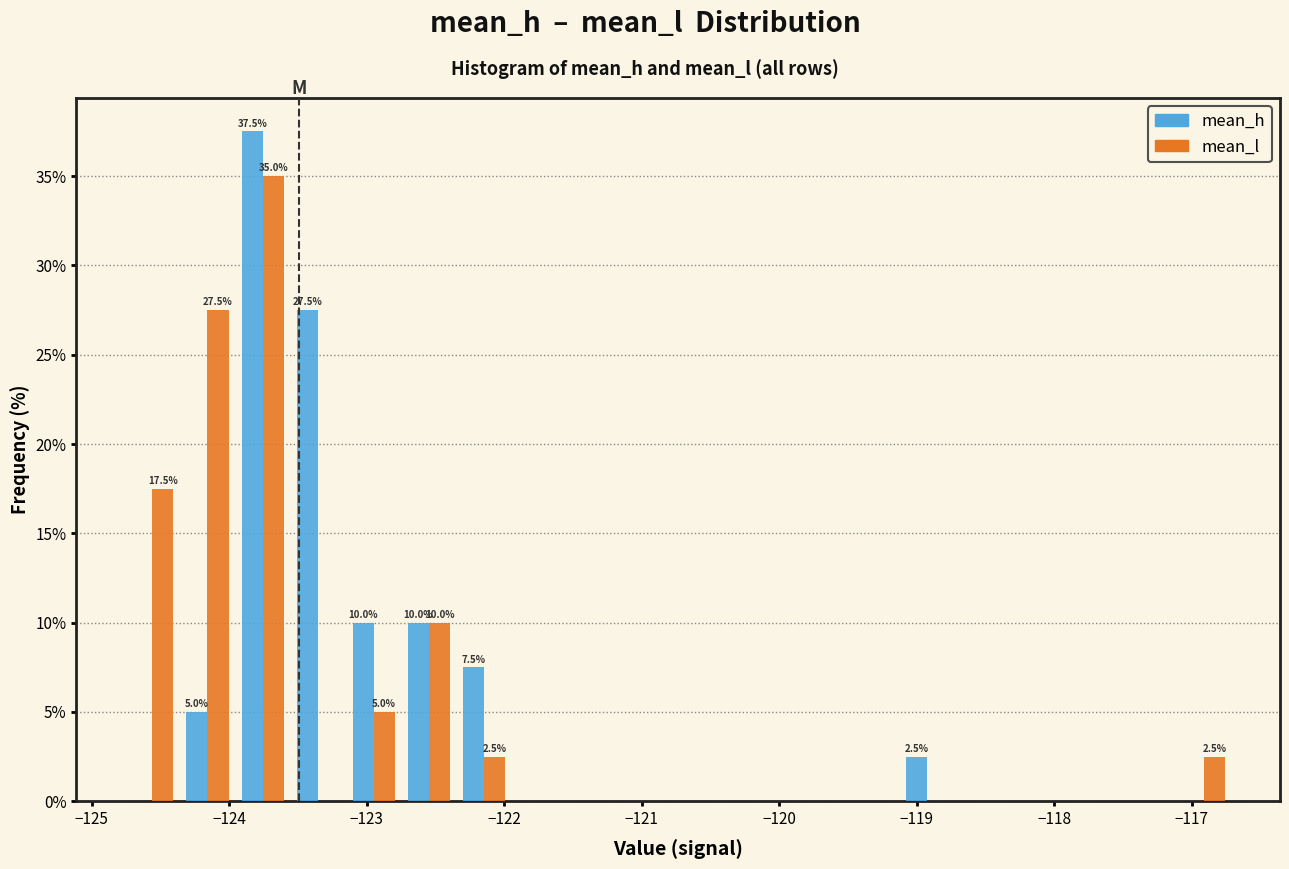

In the mean_l series, which range on the x-axis has the tallest bar?

-124.0 to -123.6